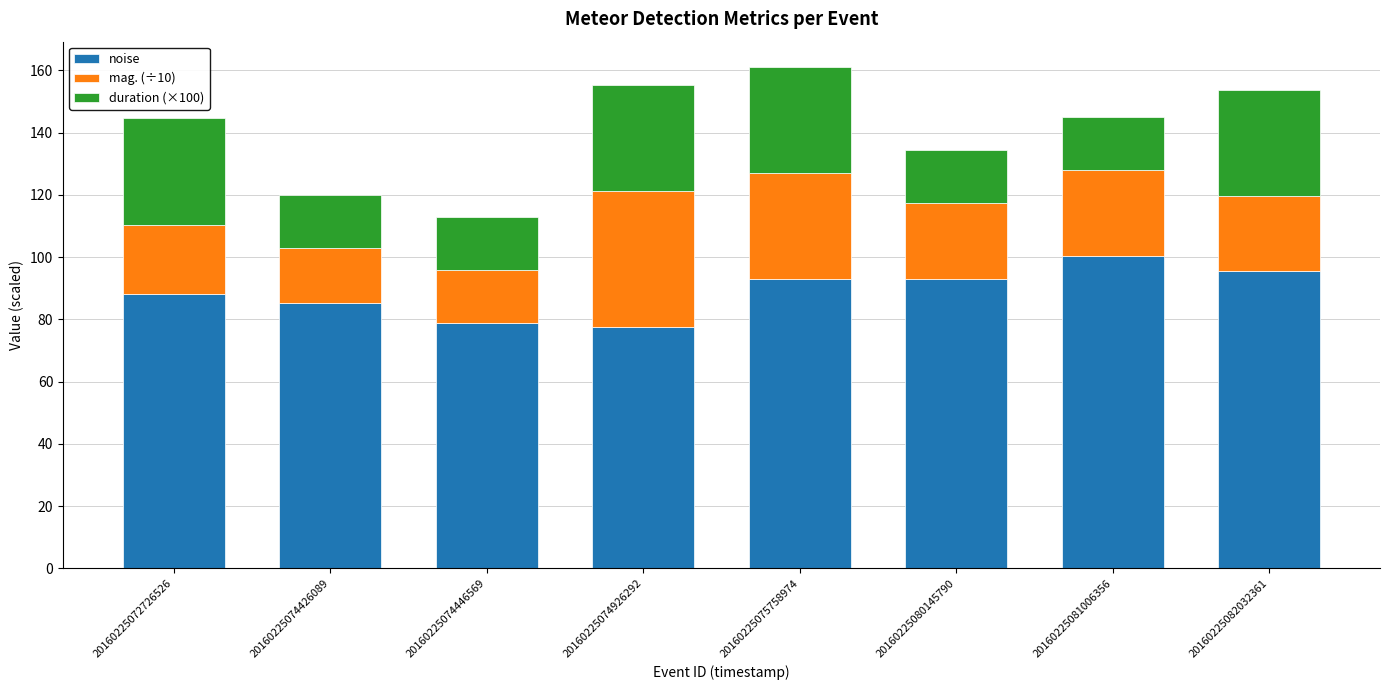

What is the minimum value for noise?

77.5